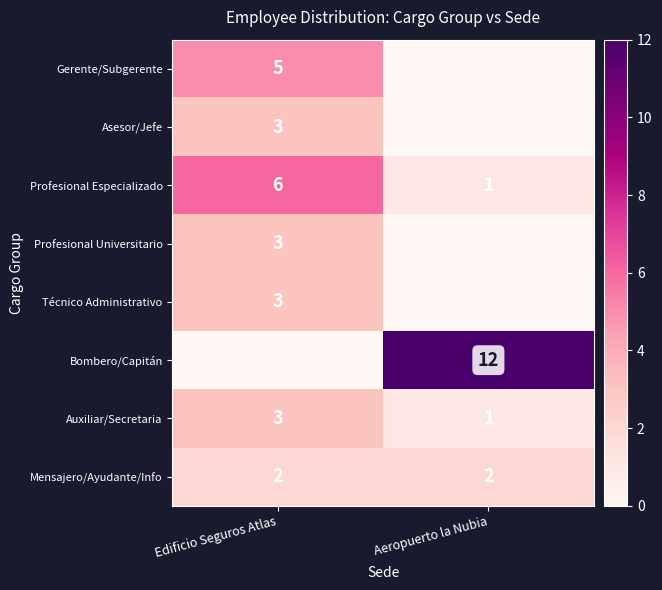

What is the sum of the Mensajero/Ayudante/Info values at Edificio Seguros Atlas and Aeropuerto la Nubia?

4